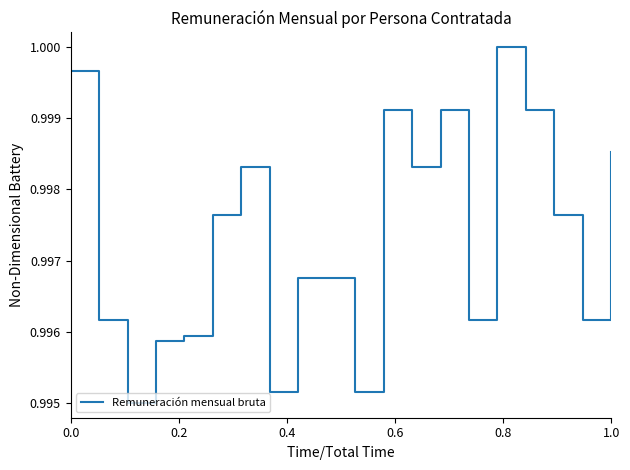

The value at 1.0 is 1.5. True or false?

False